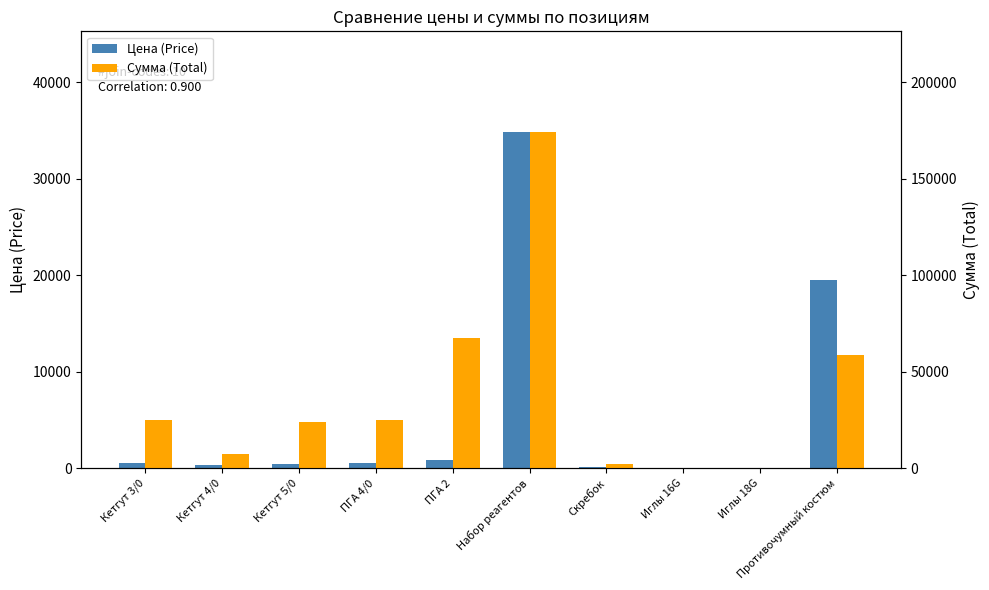

What position from the left is Кетгут 3/0?

1